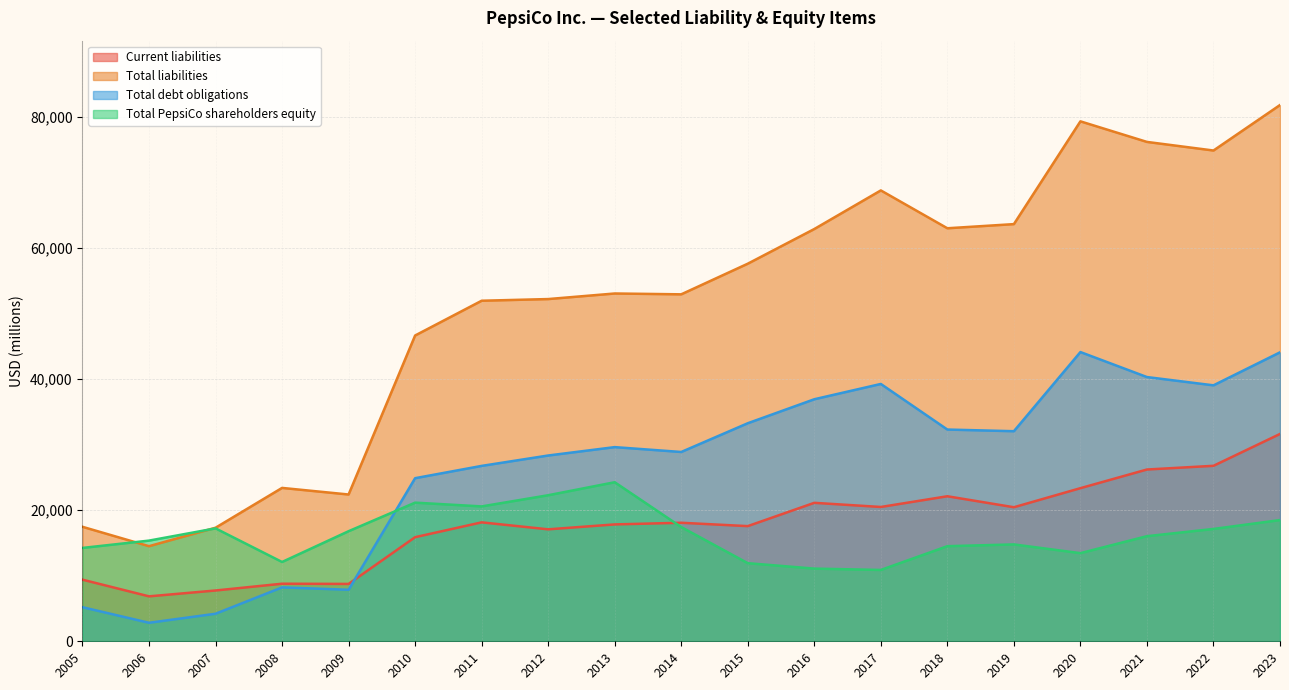

At how many categories does at least one series exceed 31690?

14